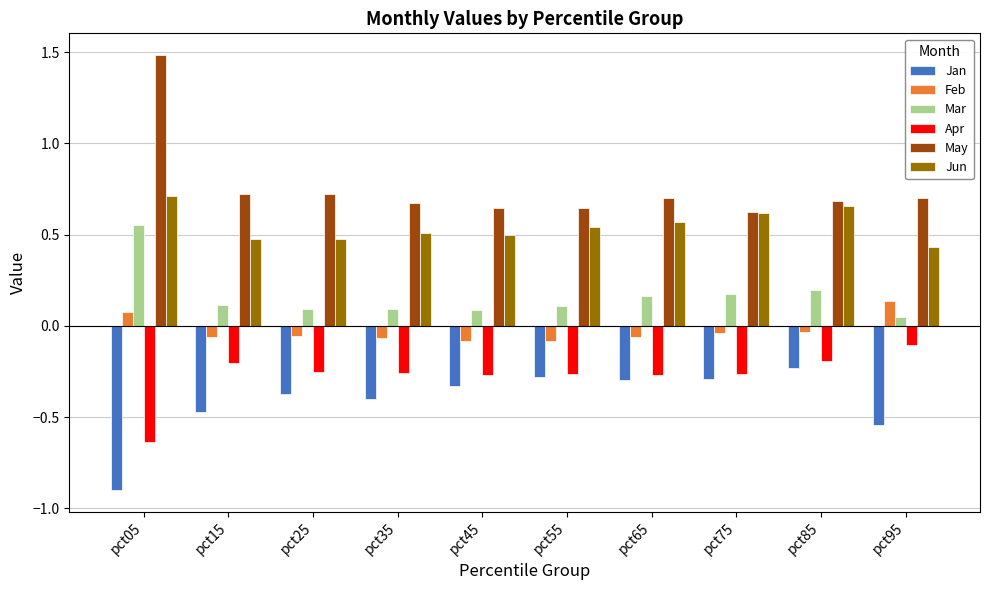

At pct05, list the series in order from largest to smallest.

May, Jun, Mar, Feb, Apr, Jan